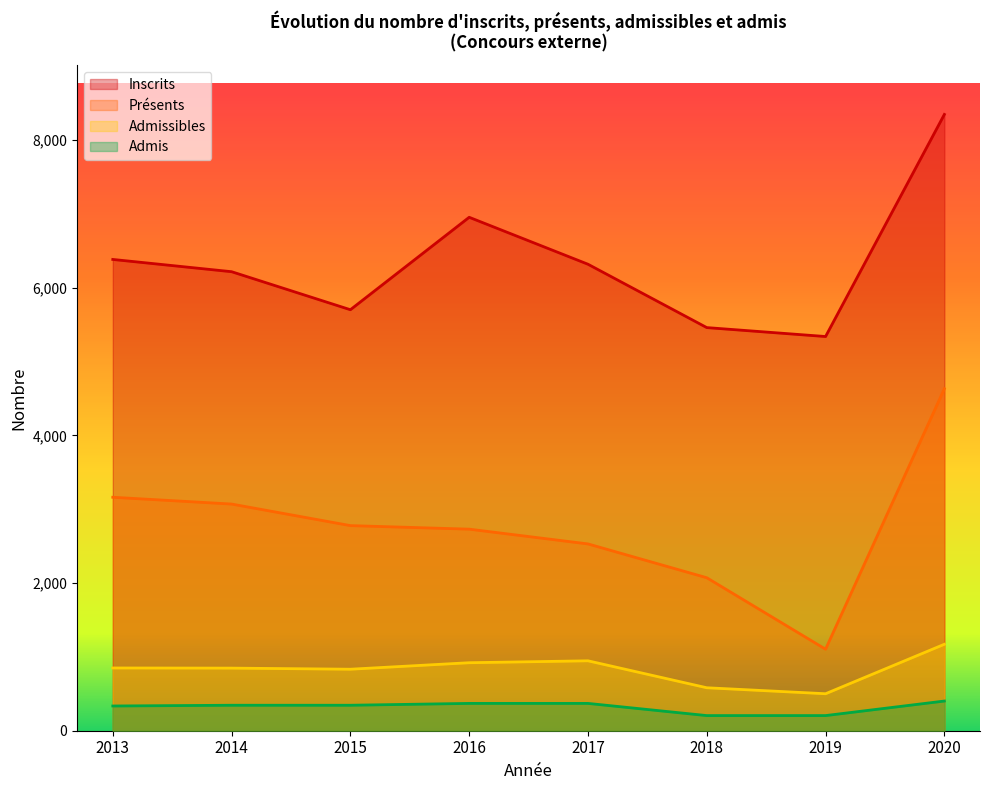

What is the total value across all series at 2020?

14552